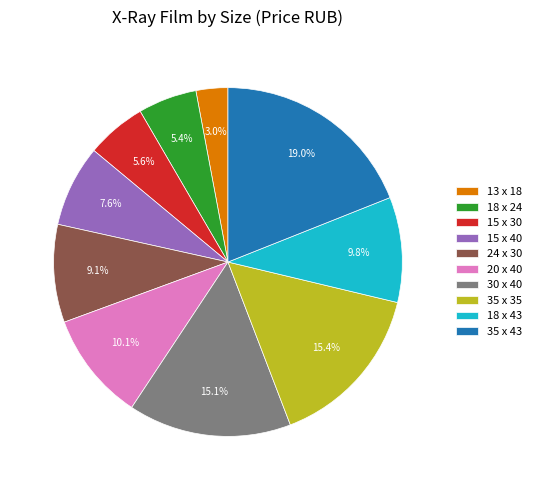

Which category has the smallest portion of the pie?

13 x 18